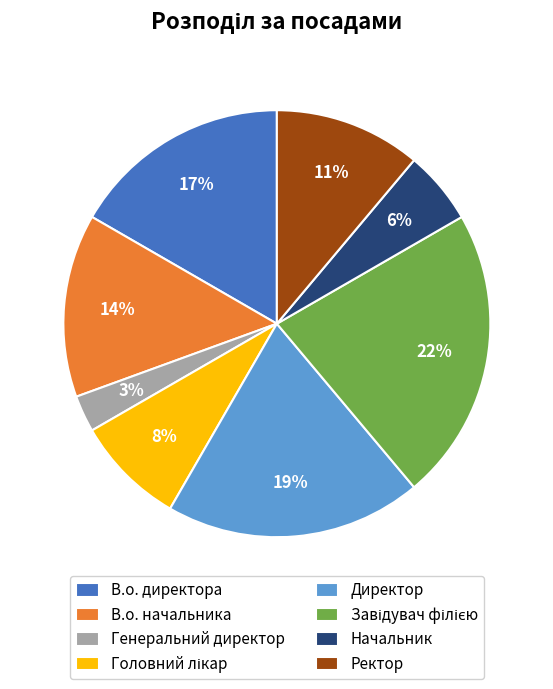

The Директор slice represents 19% of the pie. True or false?

True